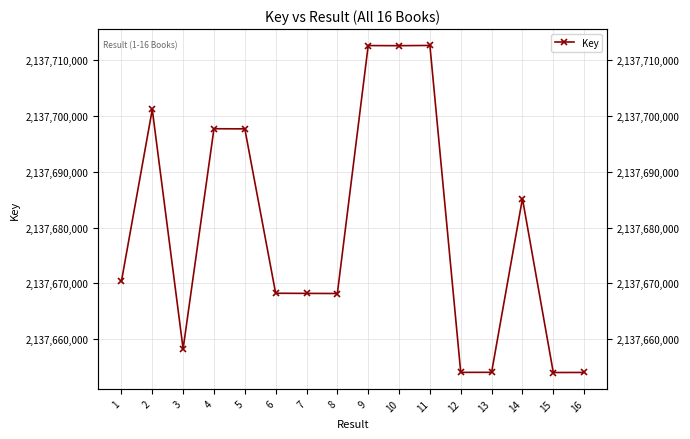

What is the change in value from 2 to 11?

+11494